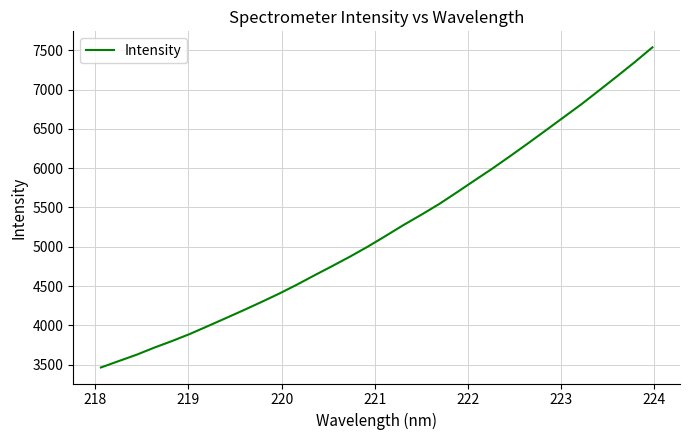

What is the difference between the maximum and minimum values?

4072.9